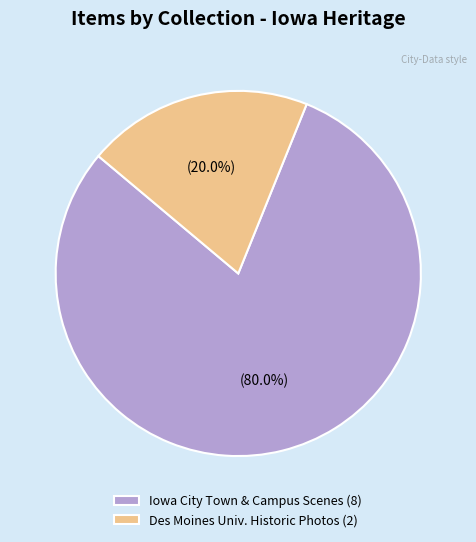

What is the smallest slice in the pie chart?

Des Moines Univ. Historic Photos (2)